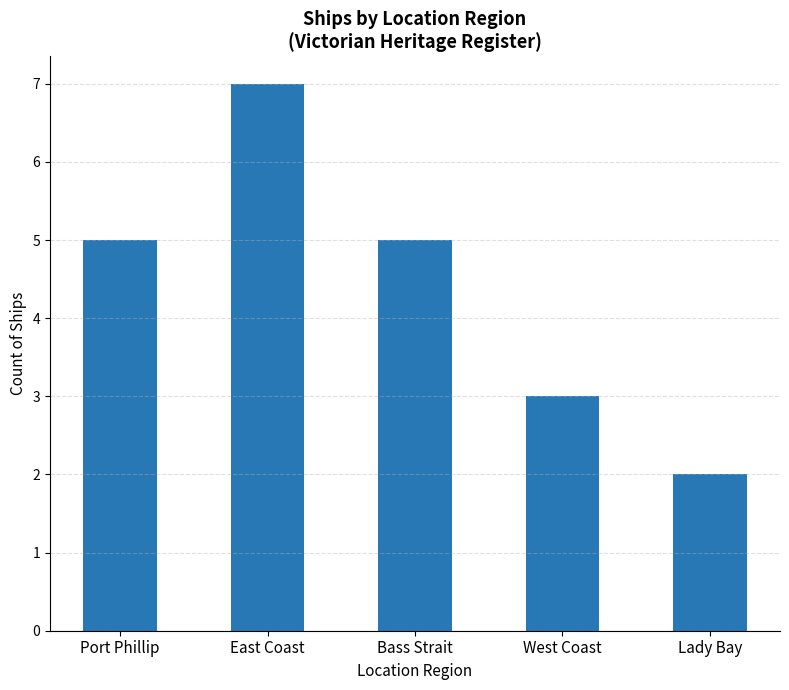

What is the average value?

4